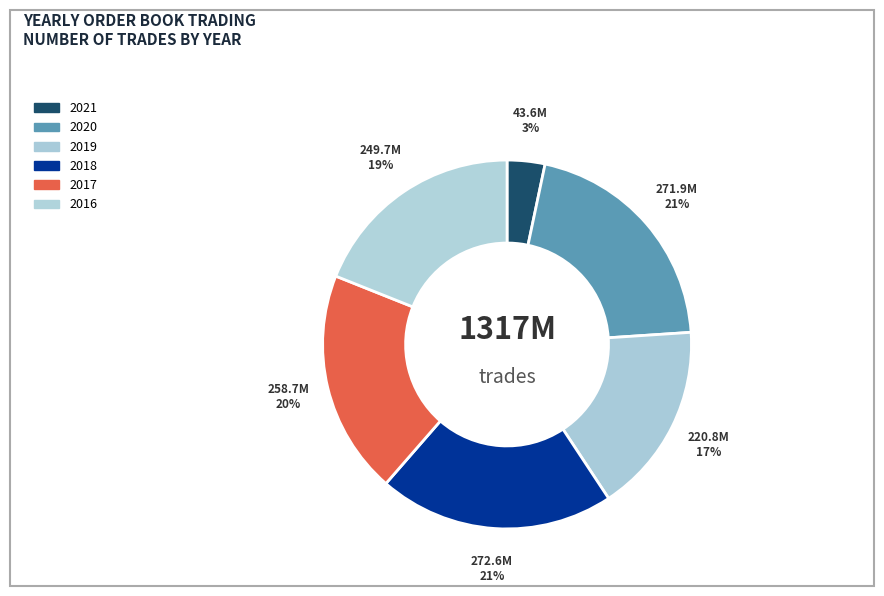

Is there any slice that represents more than half of the pie?

No